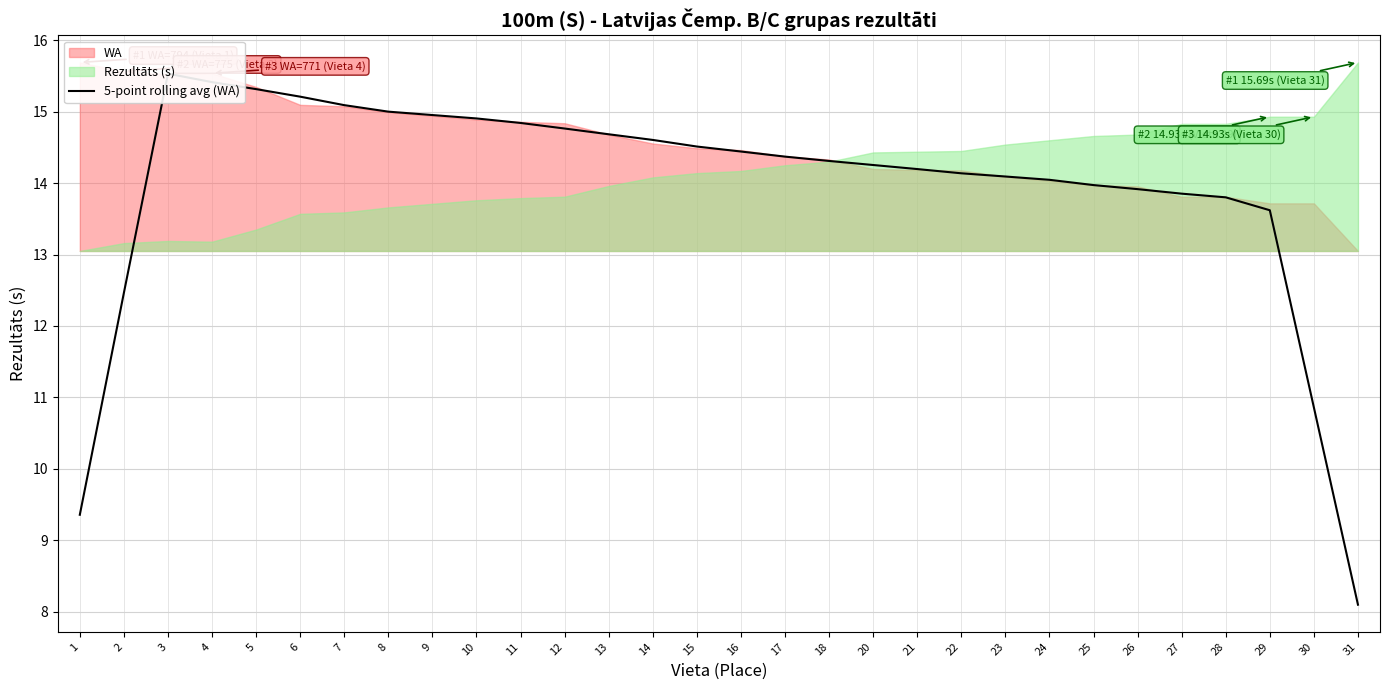

What is the maximum value shown in the chart?

15.5